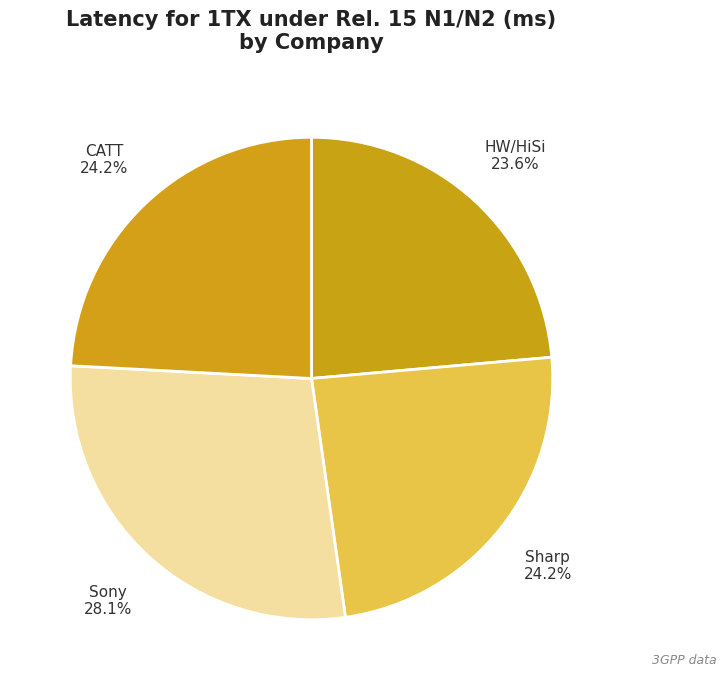

To the nearest percent, what is the combined percentage of HW/HiSi and Sony?

52%